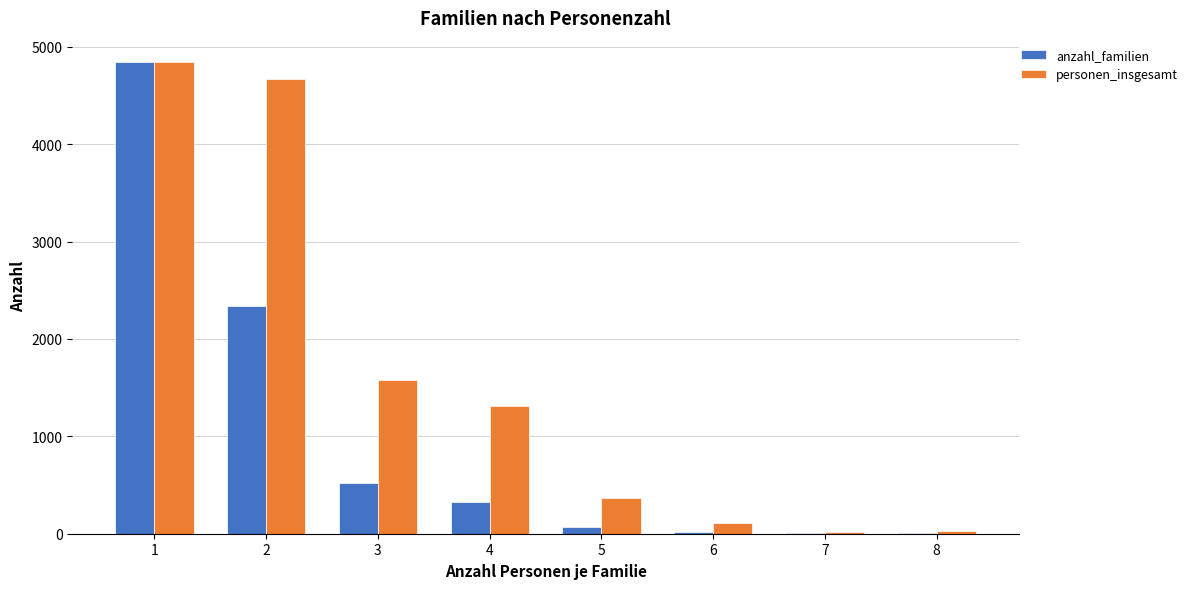

What is the spread (max minus min) of values at 5?

296